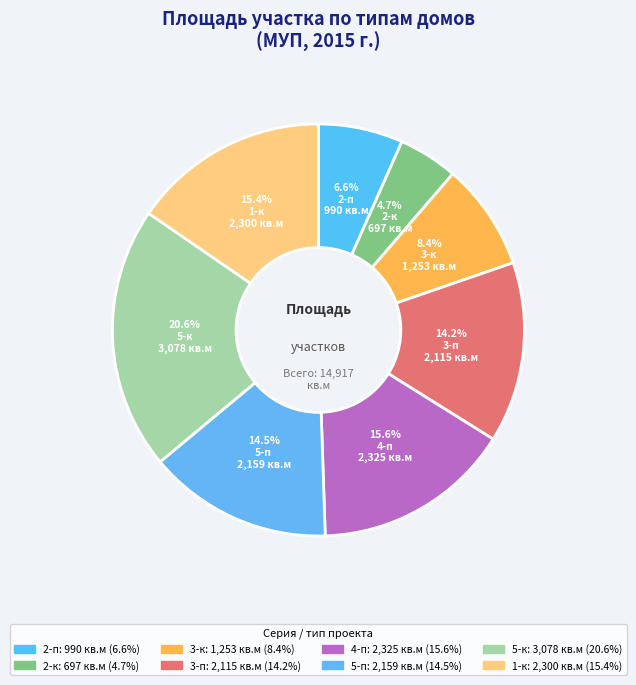

True or false: 5-к accounts for 7% of the total.

False